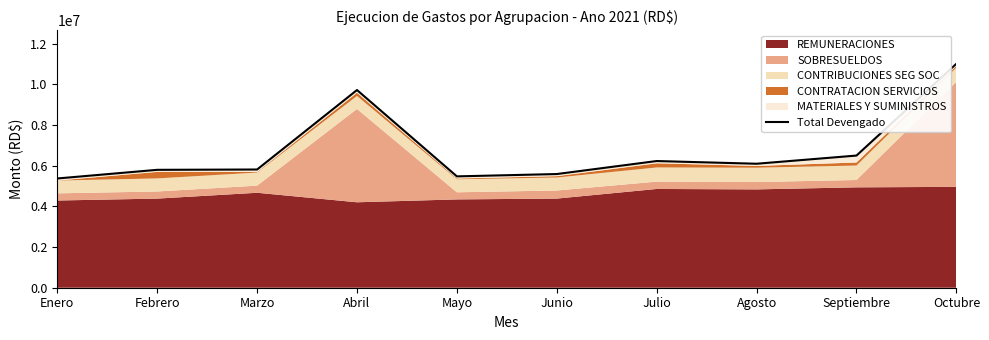

The value at Mayo is 5472442.7. True or false?

True